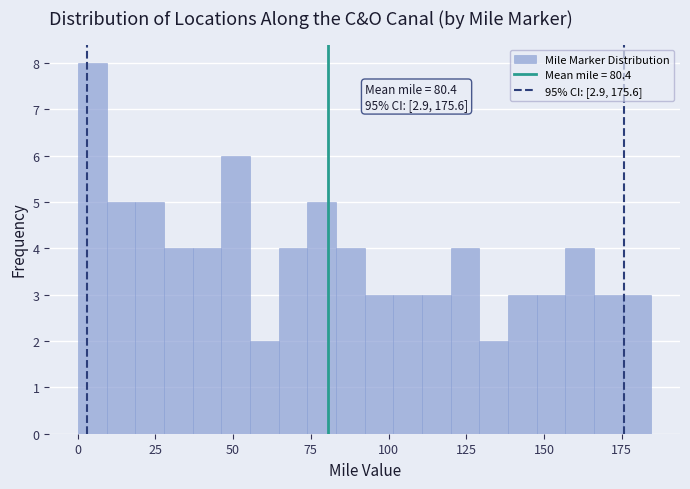

Read against the x-axis, roughly where is the centre of the tallest bar?

5